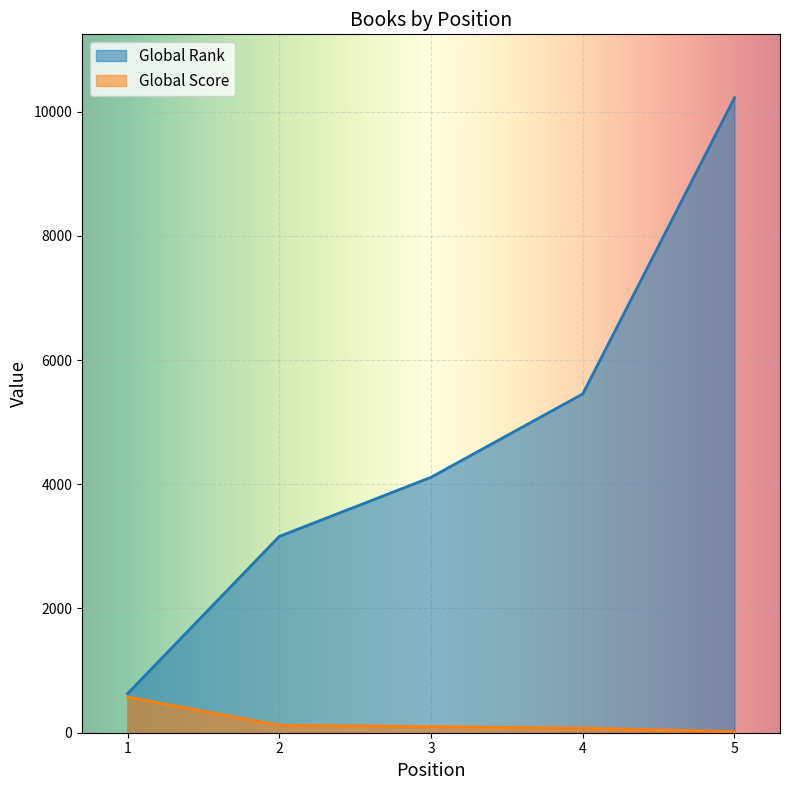

At which category is the sum across all series the highest?

5